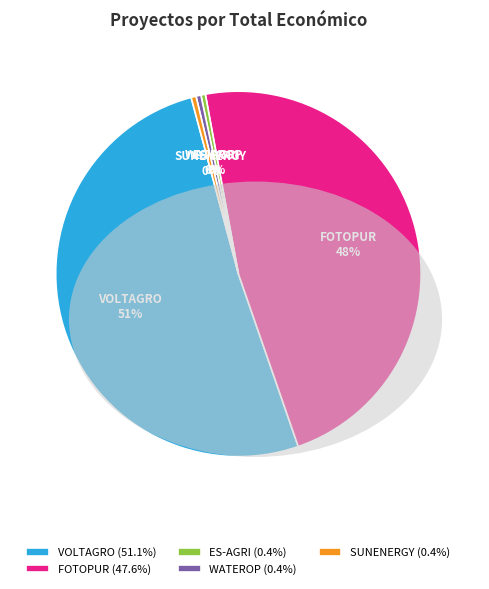

What is the largest slice in the pie chart?

VOLTAGRO